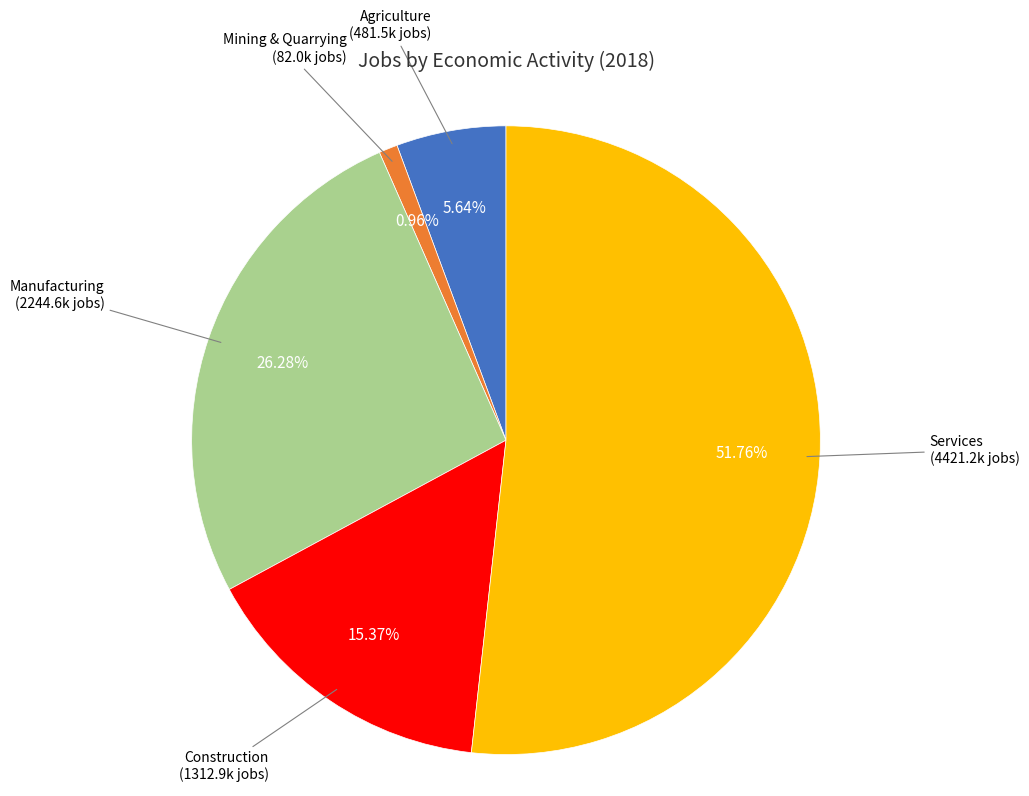

Rank the categories by value from lowest to highest.

Mining & Quarrying, Agriculture, Construction, Manufacturing, Services